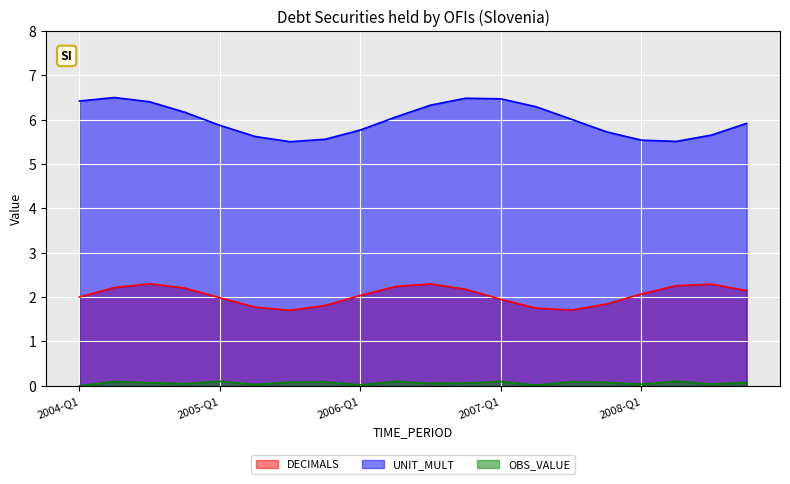

True or false: DECIMALS has a value of 1 at 2006-Q2.

False